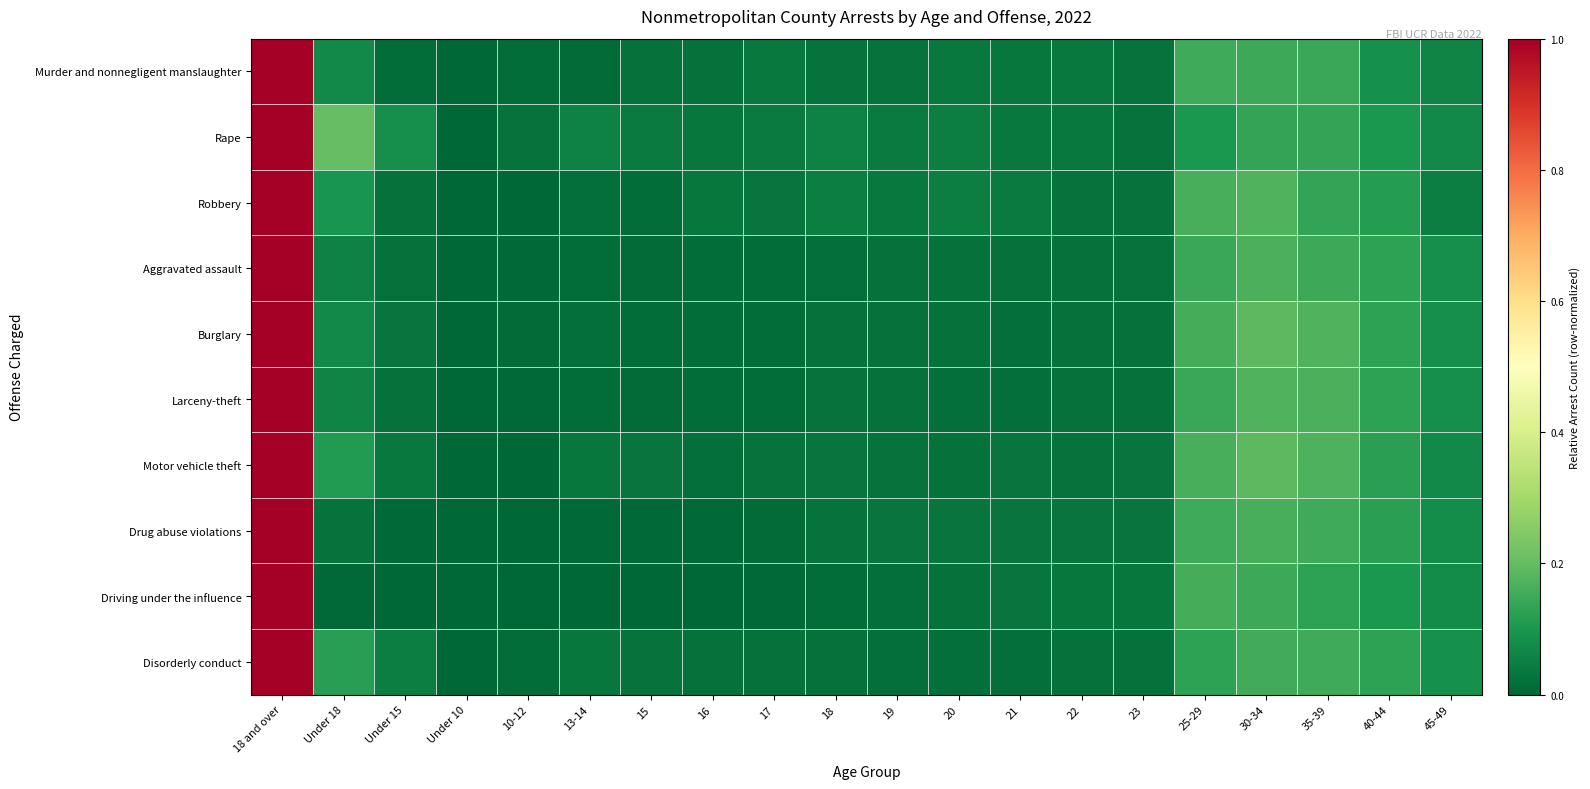

Rank the series at 45-49 from lowest to highest value.

Robbery, Murder and nonnegligent manslaughter, Motor vehicle theft, Rape, Driving under the influence, Drug abuse violations, Larceny-theft, Burglary, Aggravated assault, Disorderly conduct